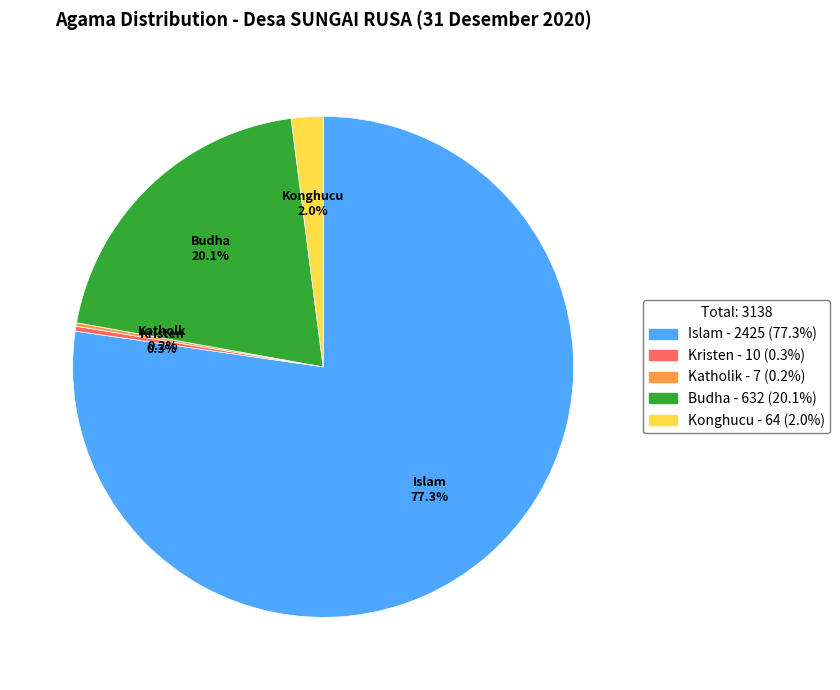

Is there any slice that represents more than half of the pie?

Yes